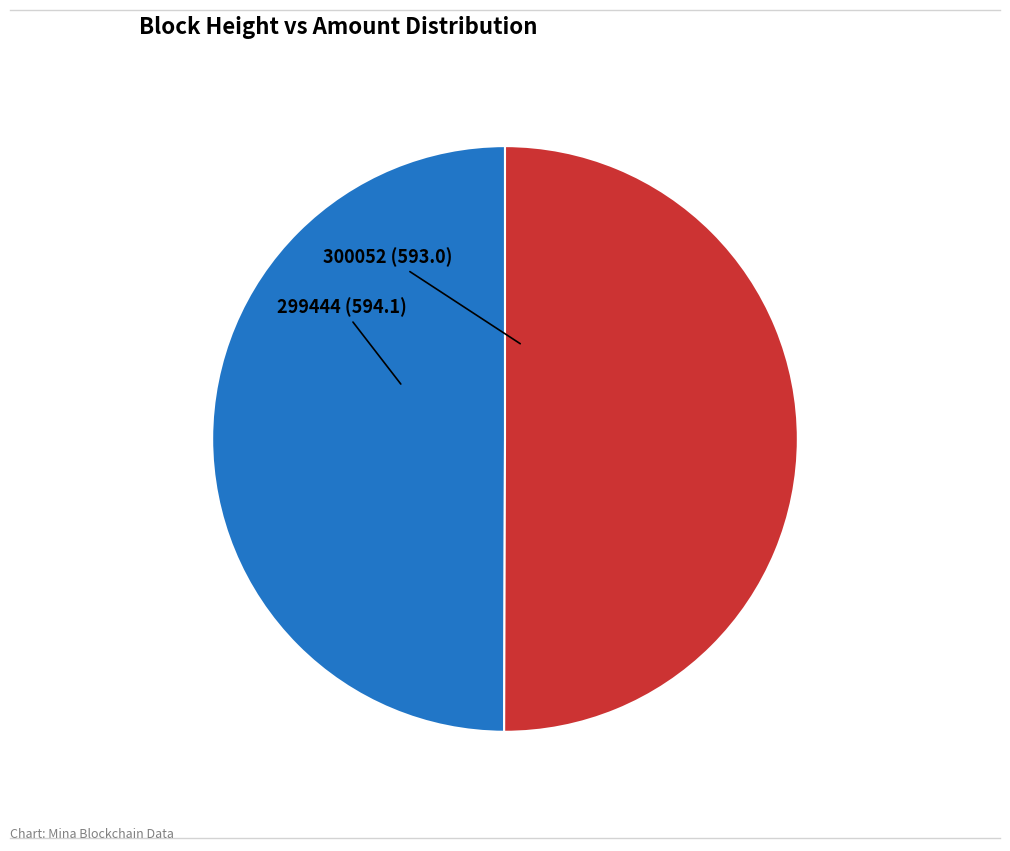

Rank the categories by value from highest to lowest.

299444, 300052